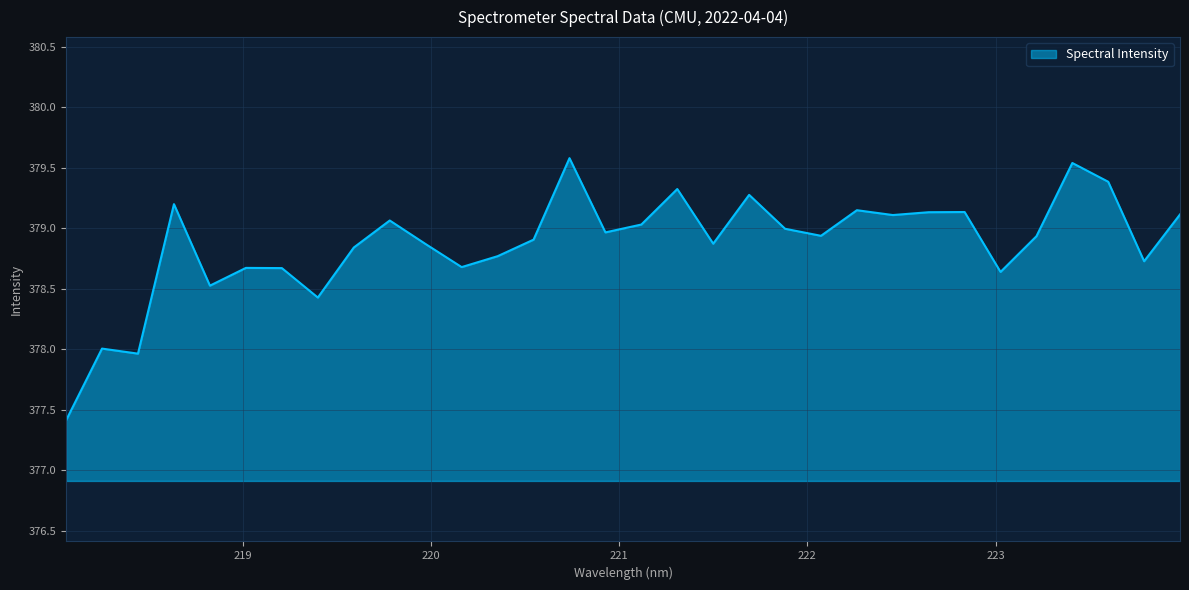

What is the greatest value displayed?

379.6